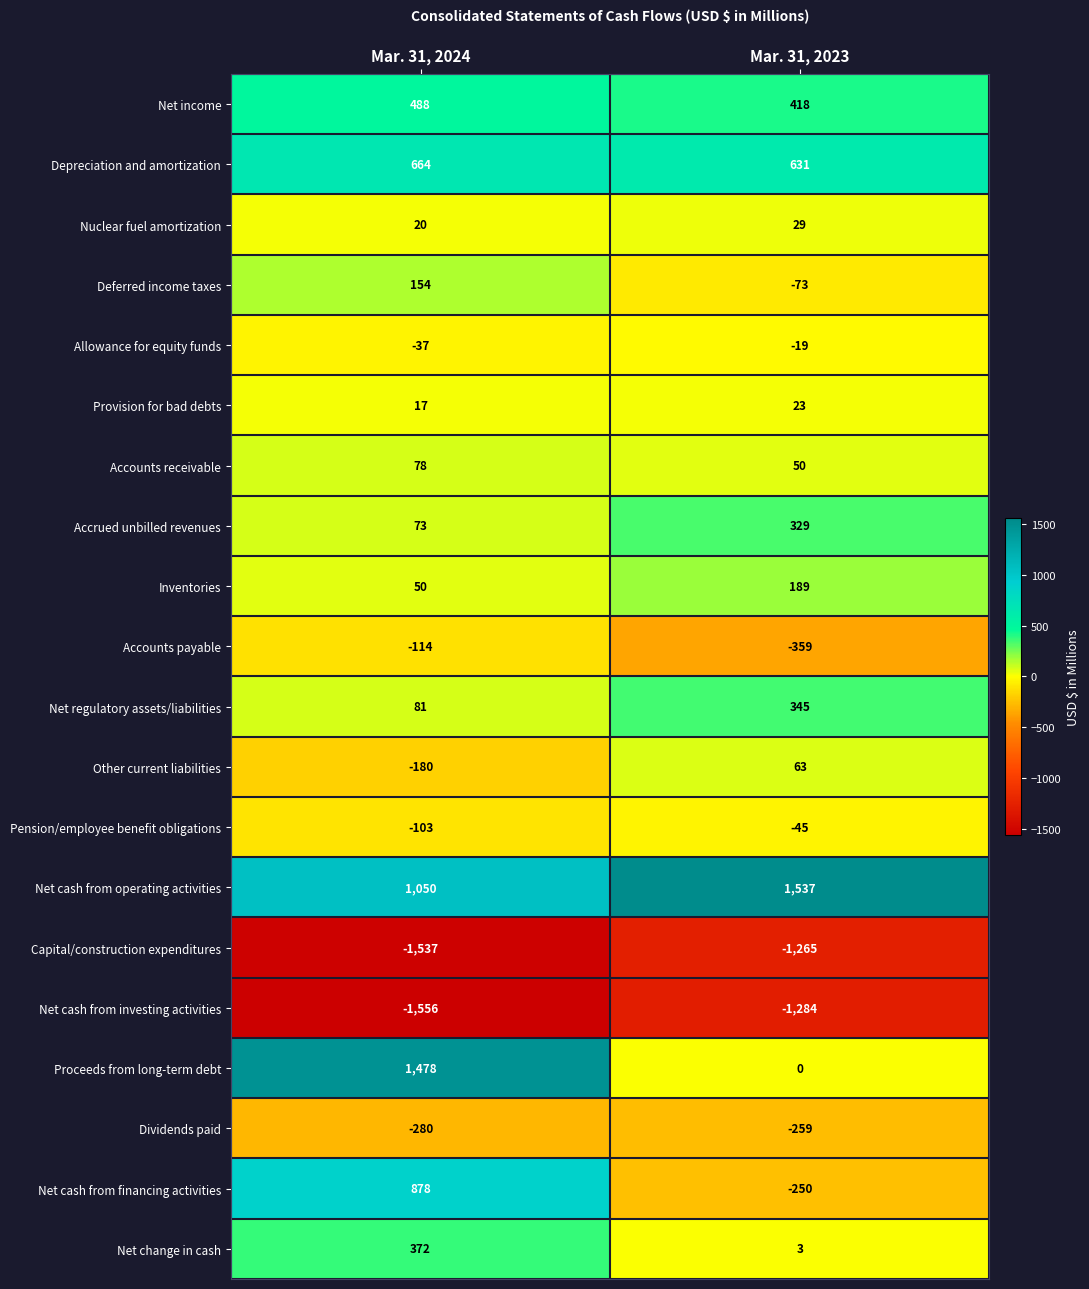

At Mar. 31, 2024, list the series in order from smallest to largest.

Net cash from investing activities, Capital/construction expenditures, Dividends paid, Other current liabilities, Accounts payable, Pension/employee benefit obligations, Allowance for equity funds, Provision for bad debts, Nuclear fuel amortization, Inventories, Accrued unbilled revenues, Accounts receivable, Net regulatory assets/liabilities, Deferred income taxes, Net change in cash, Net income, Depreciation and amortization, Net cash from financing activities, Net cash from operating activities, Proceeds from long-term debt